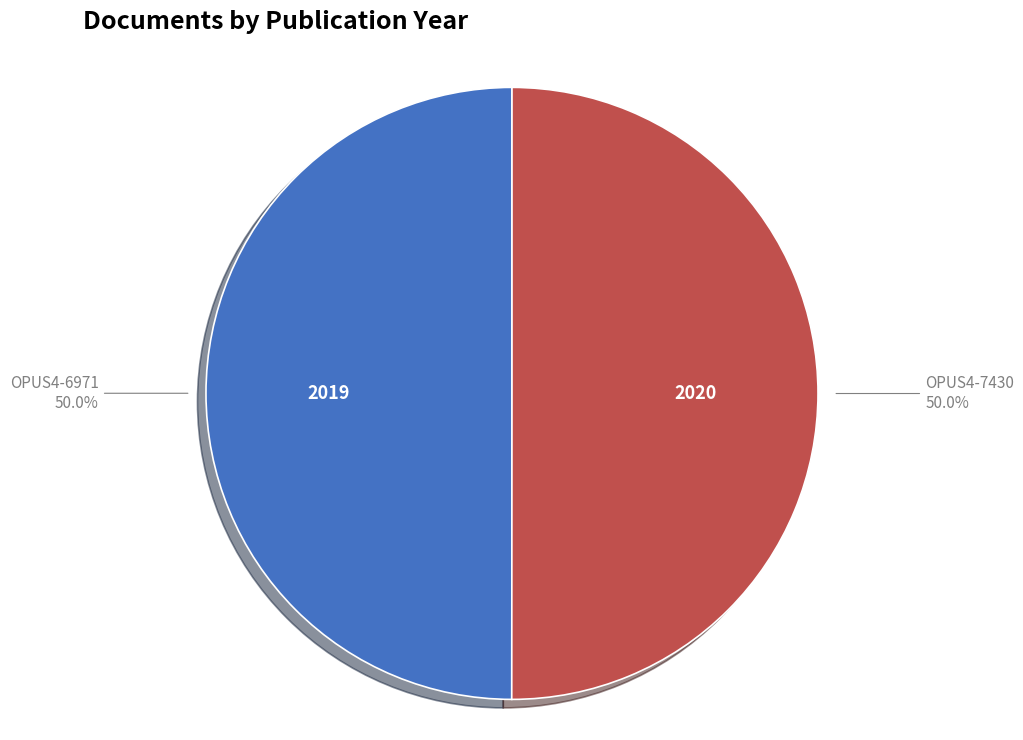

To the nearest percent, what portion does OPUS4-6971 represent?

50%